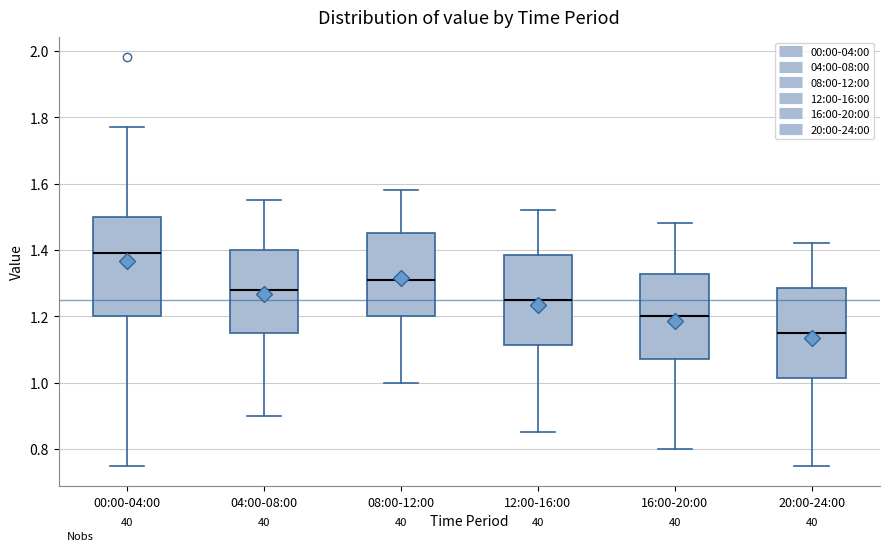

Which box's median line is the lowest?

20:00-24:00